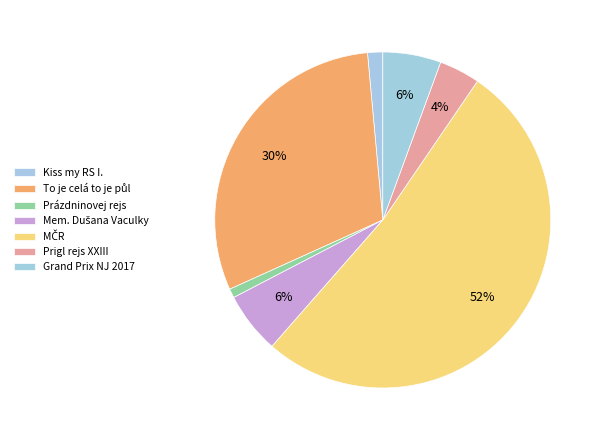

How many slices are in this pie chart?

7